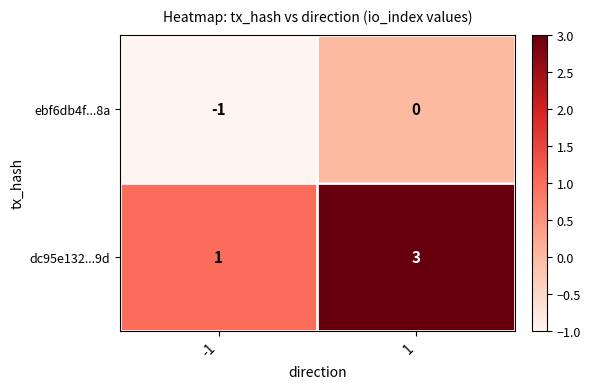

Reading right to left, list all the values displayed in this chart.

ebf6db4f...8a: 1=0	-1=-1
dc95e132...9d: 1=3	-1=1